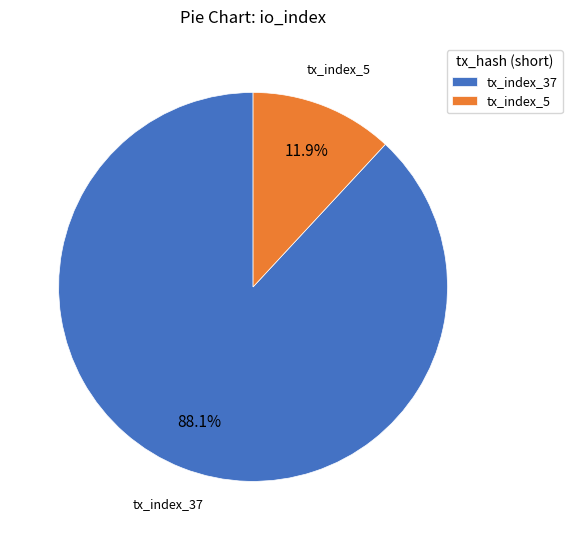

To the nearest percent, what is the combined percentage of tx_index_37 and tx_index_5?

100%